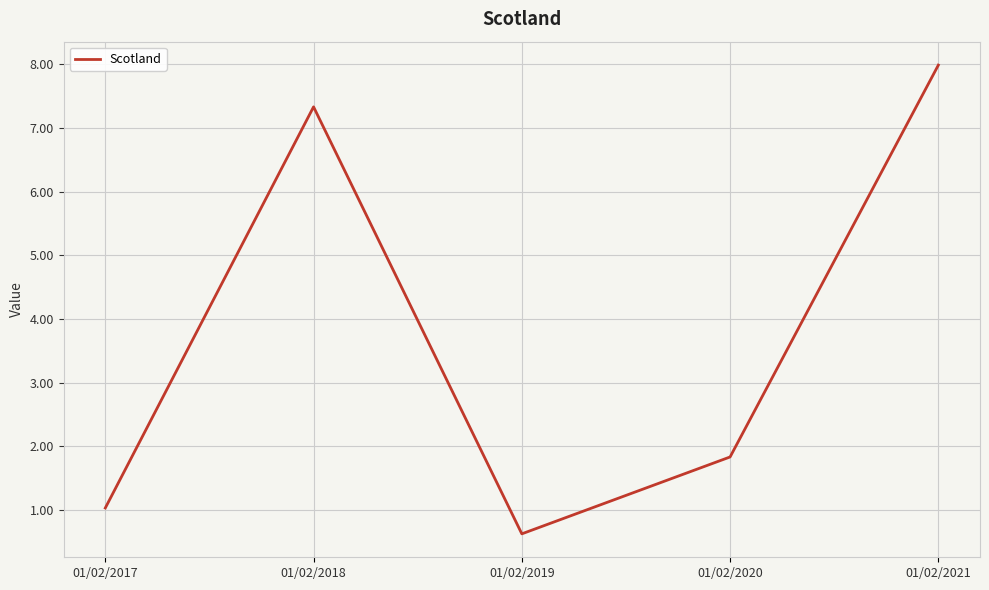

Where is the data nearest to the value 4?

01/02/2020